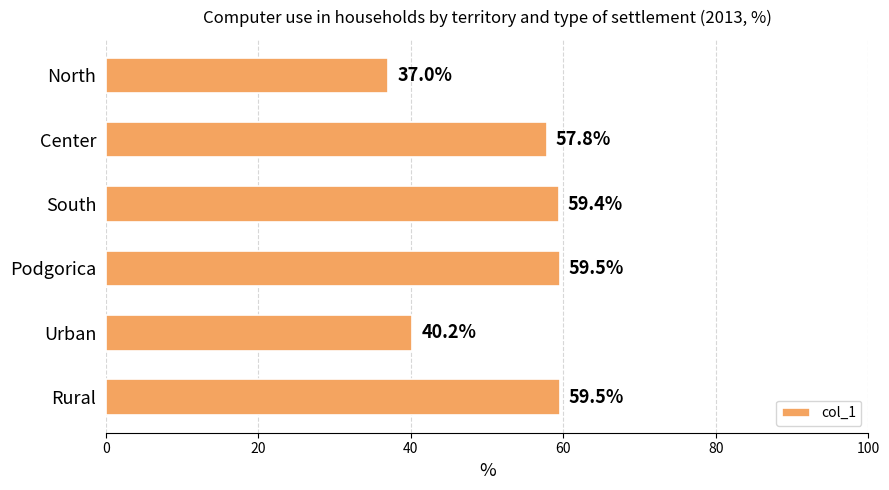

What is the ratio of the value at Podgorica to the value at Rural?

1.0